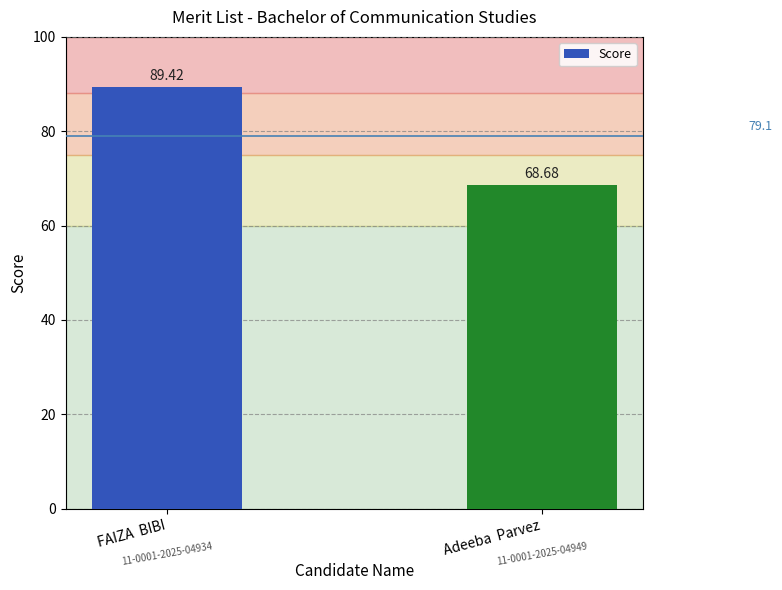

Which label corresponds to the largest value in the chart?

FAIZA  BIBI